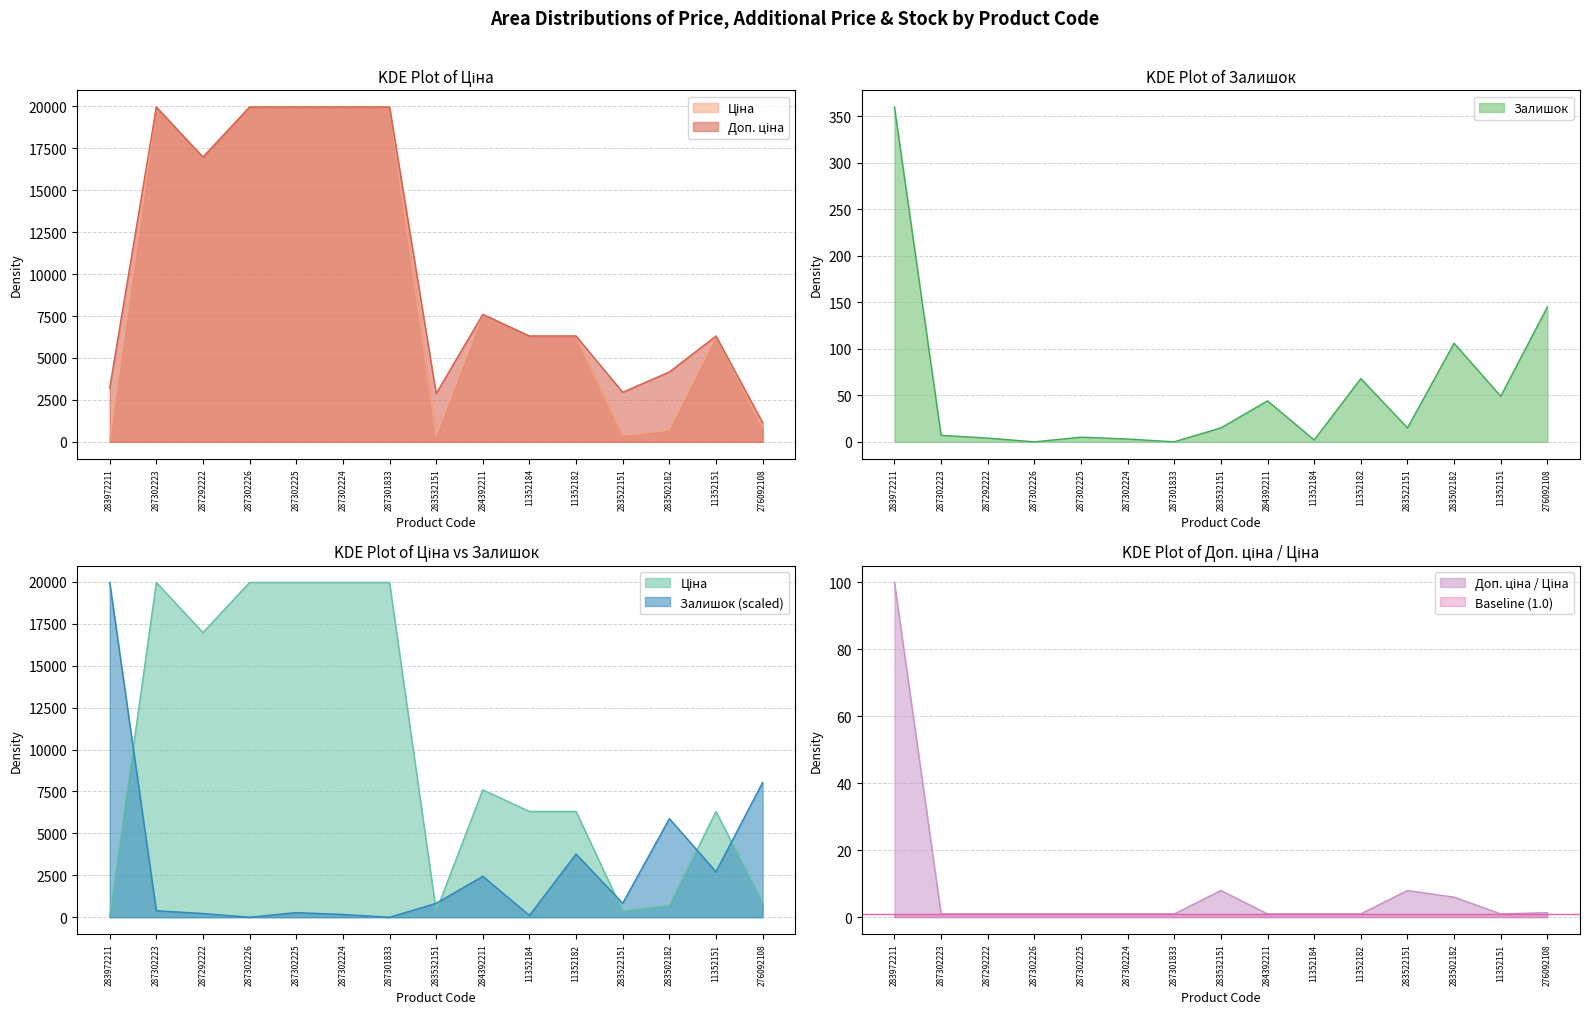

How many interior local peaks does the Залишок series have?

4